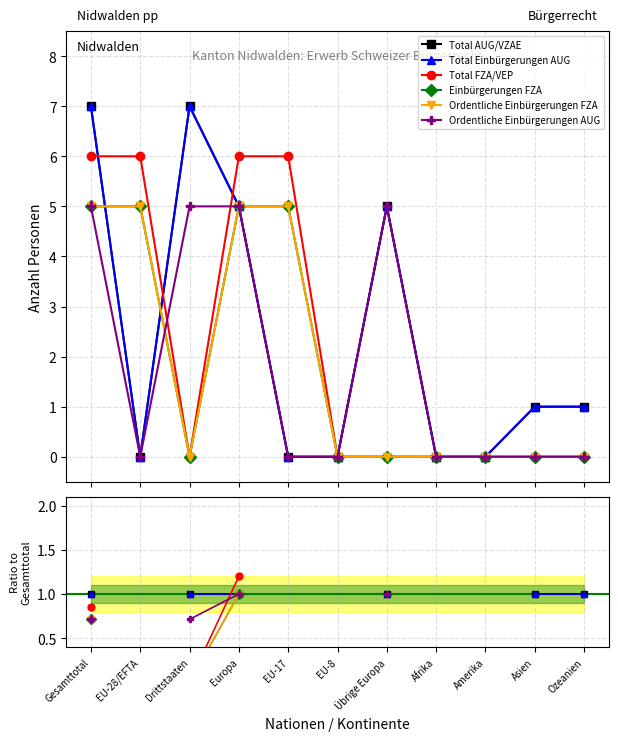

What is the label of the 7th point from the right?

EU-17